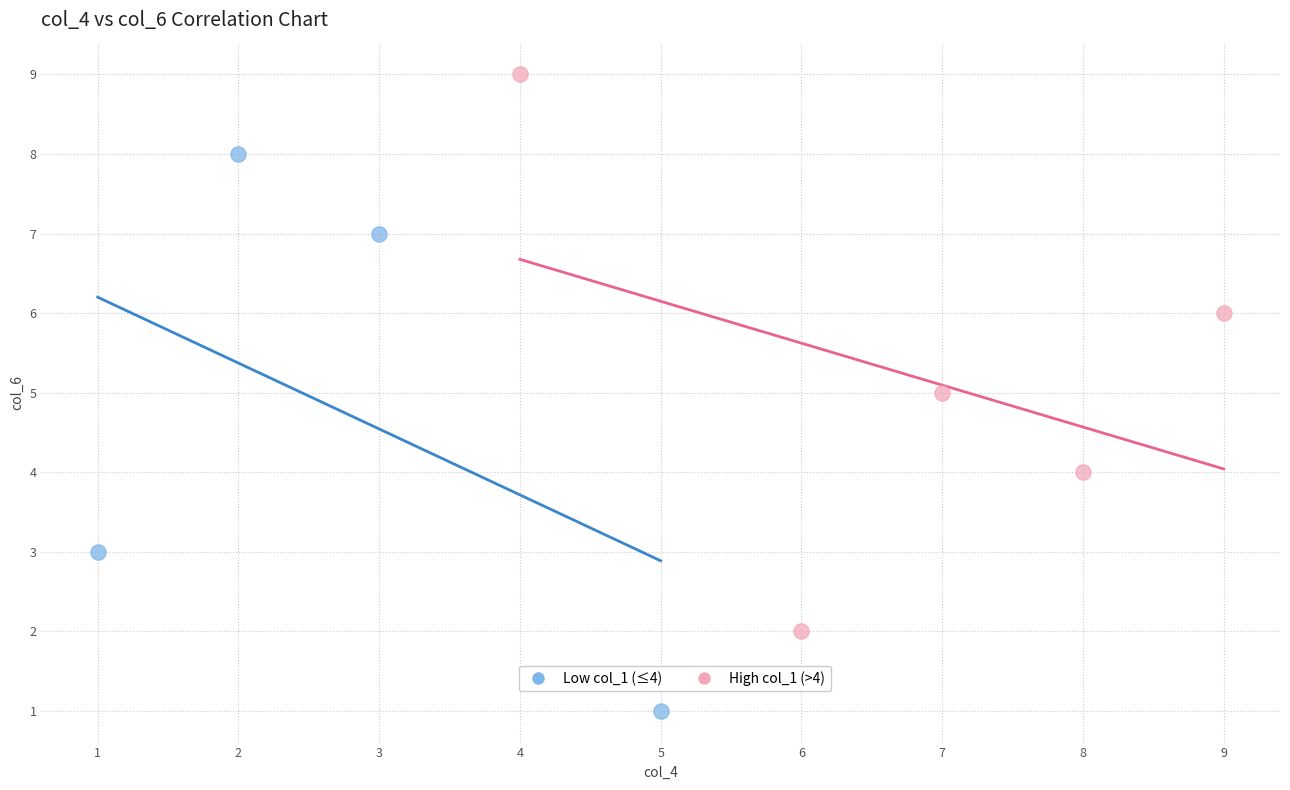

What are all the series names shown in the legend?

Low col_1 (≤4), High col_1 (>4)